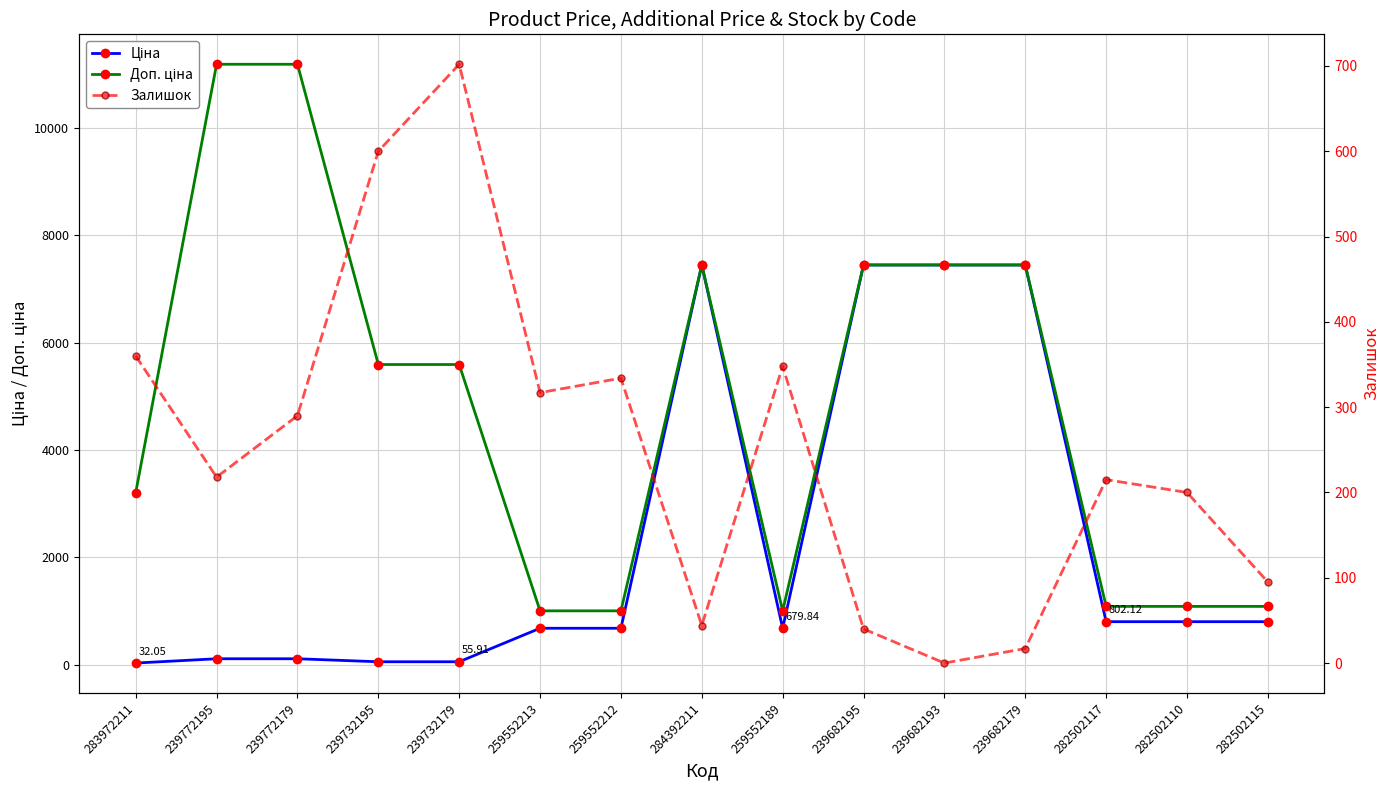

What value does the Доп. ціна series have at 284392211?

7444.6